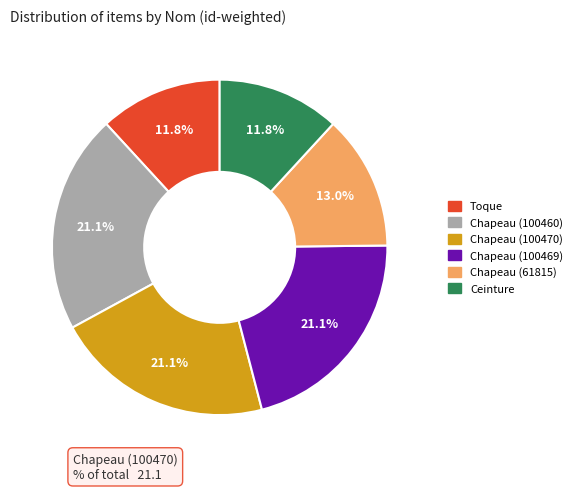

What is the ratio of the value at Toque to the value at Chapeau (61815)?

0.9